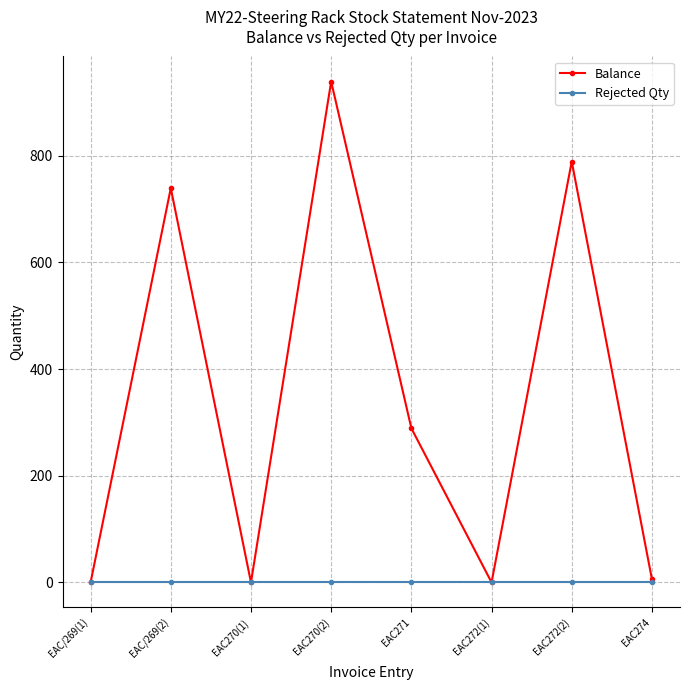

What is the label of the 7th point from the left?

EAC272(2)